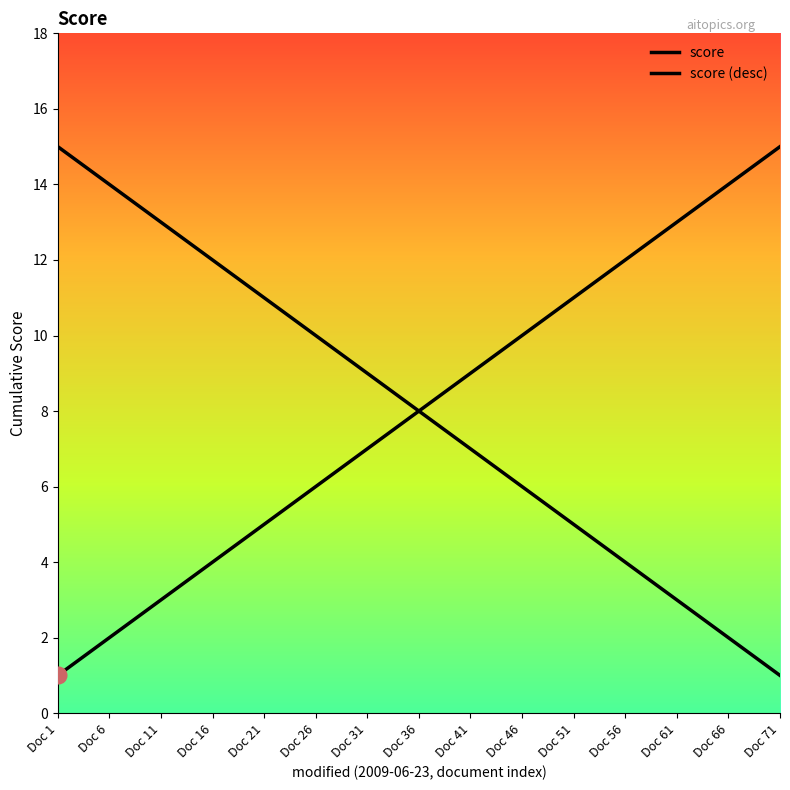

How many lines are shown in the chart?

2